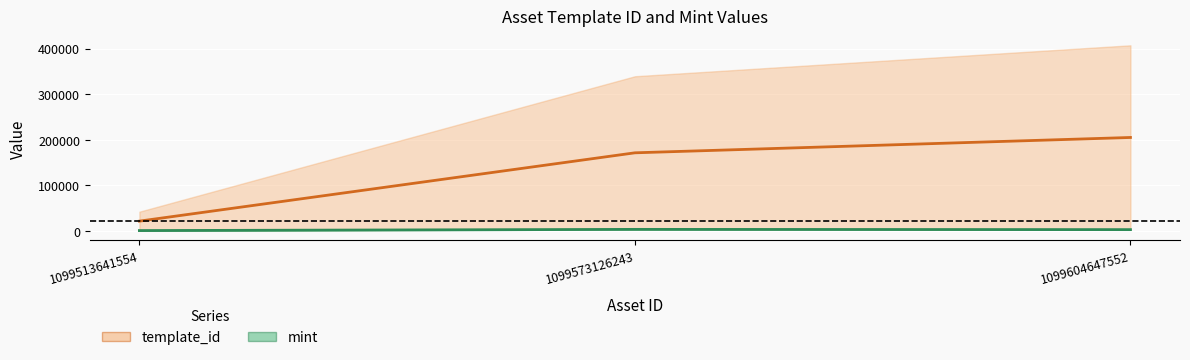

What is the spread (max minus min) of values at 1099513641554?

20707.0